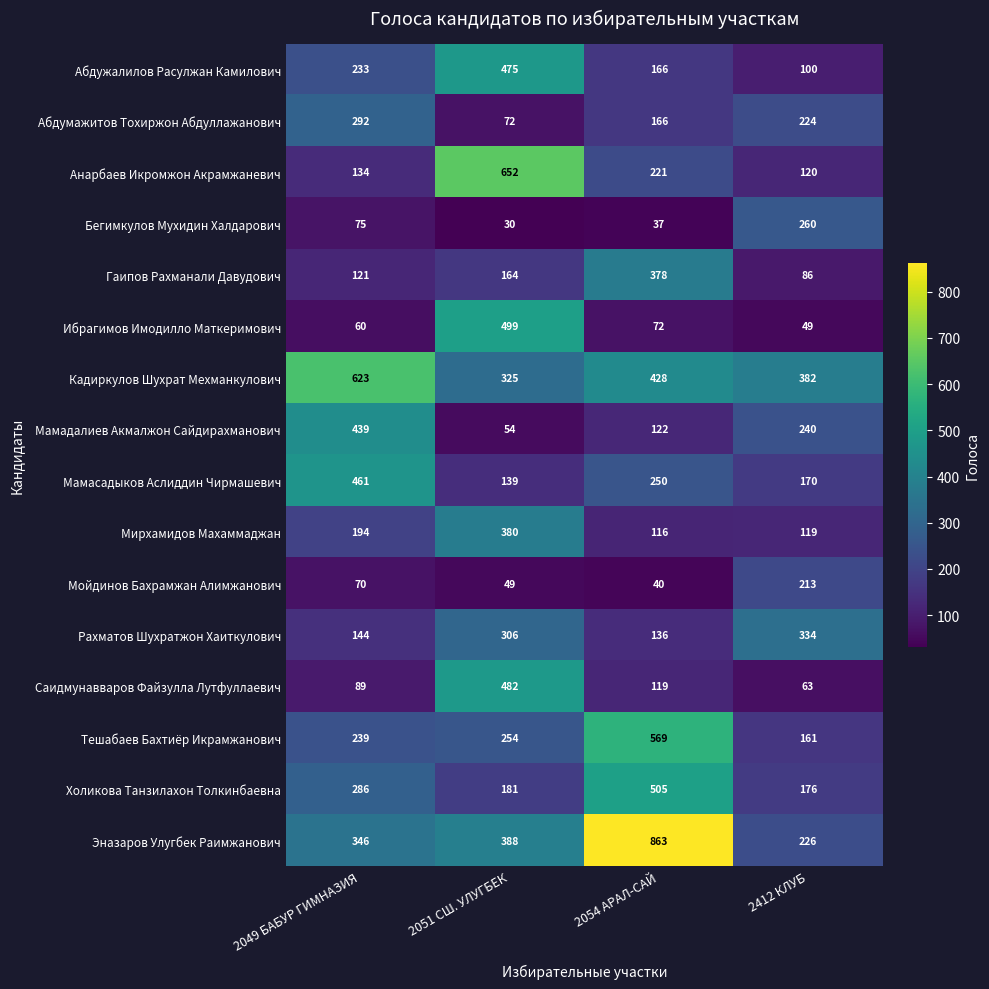

What is the minimum value shown in the chart?

30